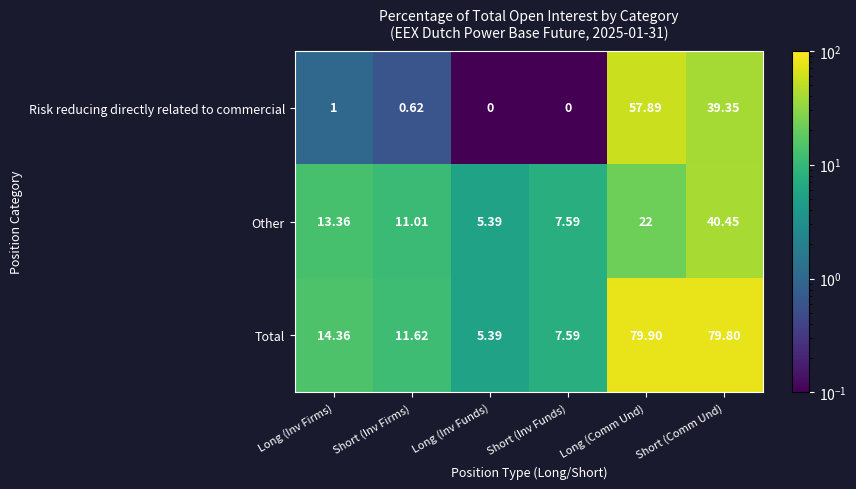

Where is Other nearest to the value 22?

Long (Comm Und)